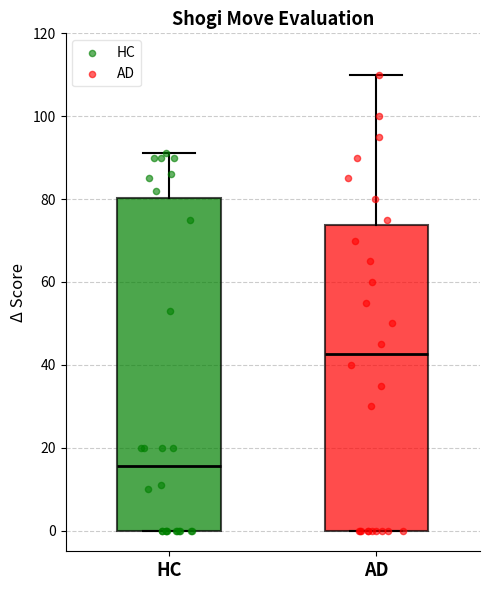

Which box's median line is the lowest?

HC